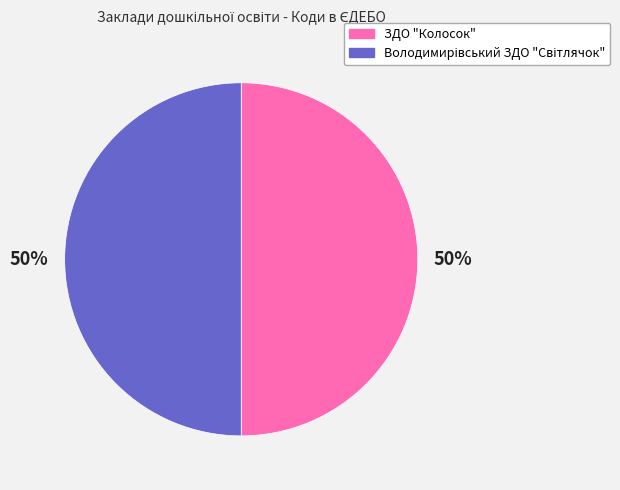

How many slices are in this pie chart?

2